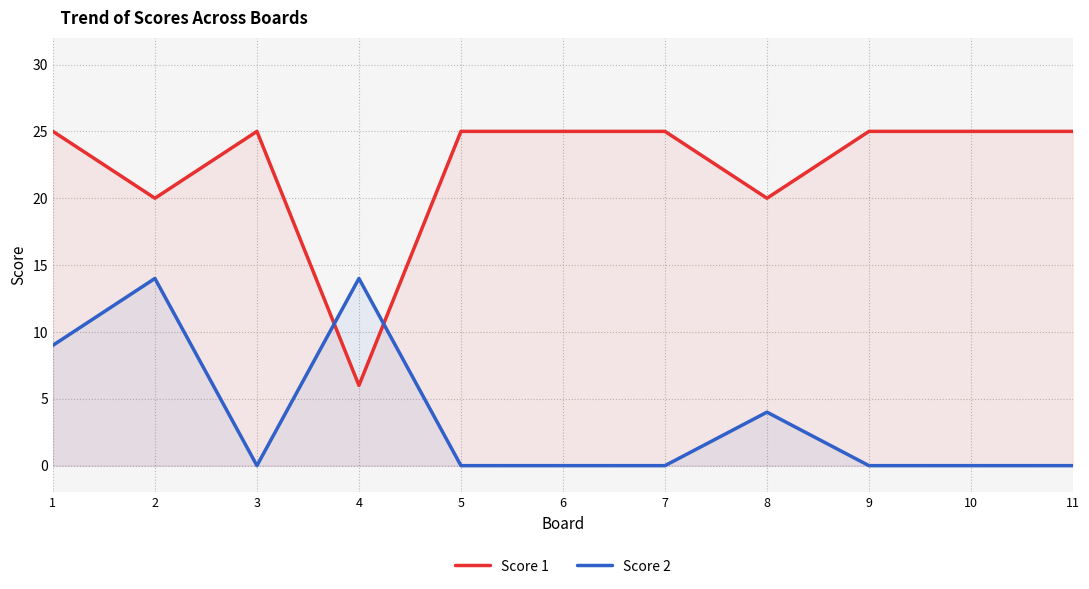

Between which two adjacent categories do Score 2 and Score 1 first intersect?

3 and 4